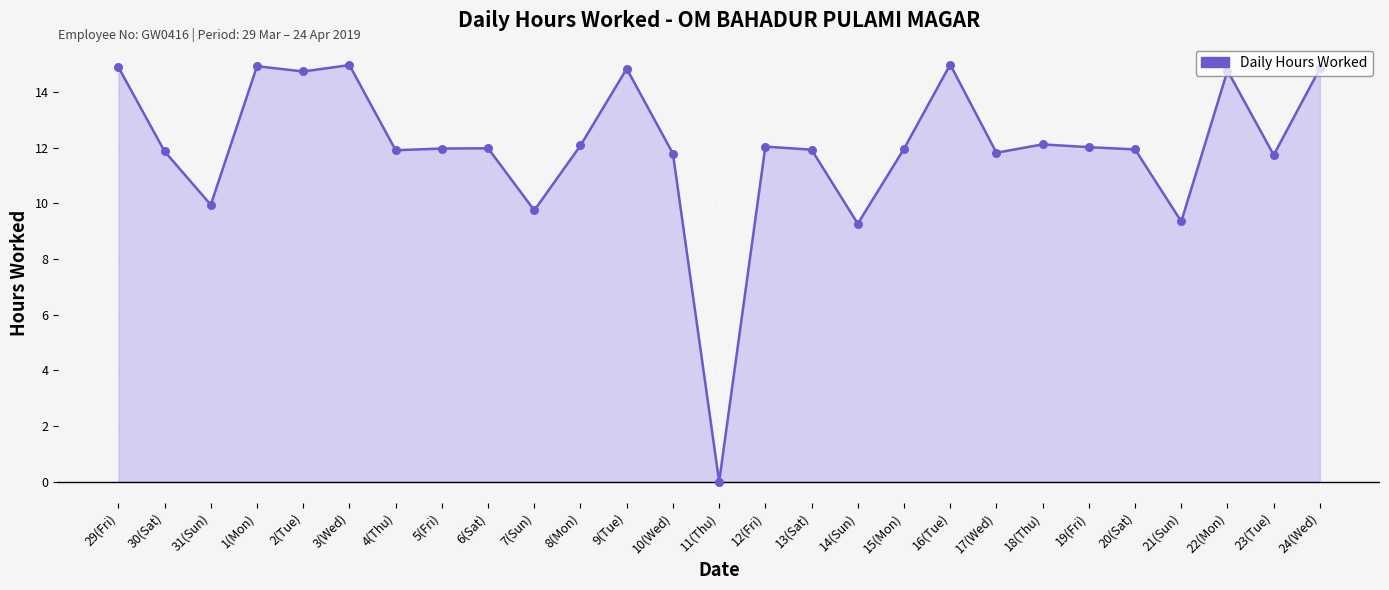

Approximately how many times larger is the value at 19(Fri) compared to 17(Wed)?

1.0